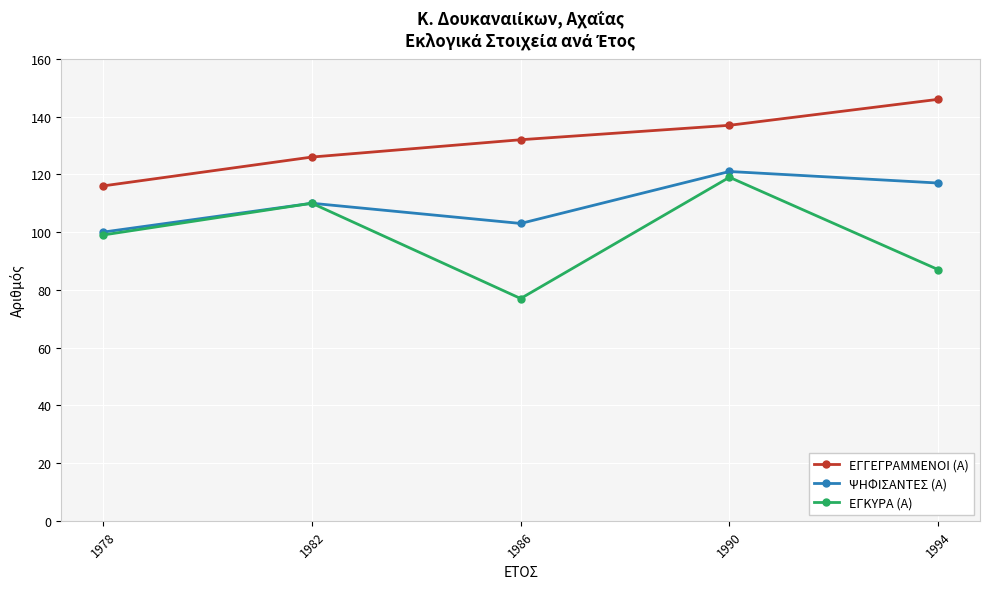

What is the difference between the second highest and second lowest values in the ΨΗΦΙΣΑΝΤΕΣ (Α) series?

14